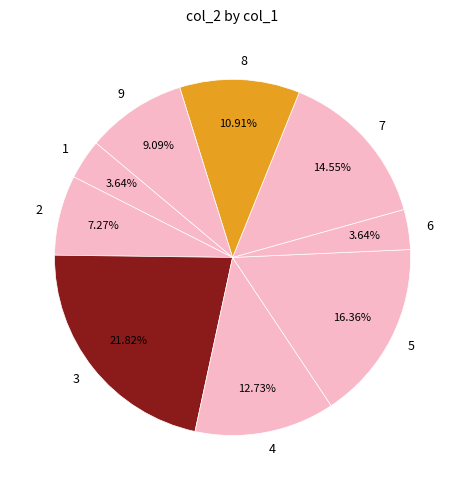

Is there a majority slice in this chart?

No